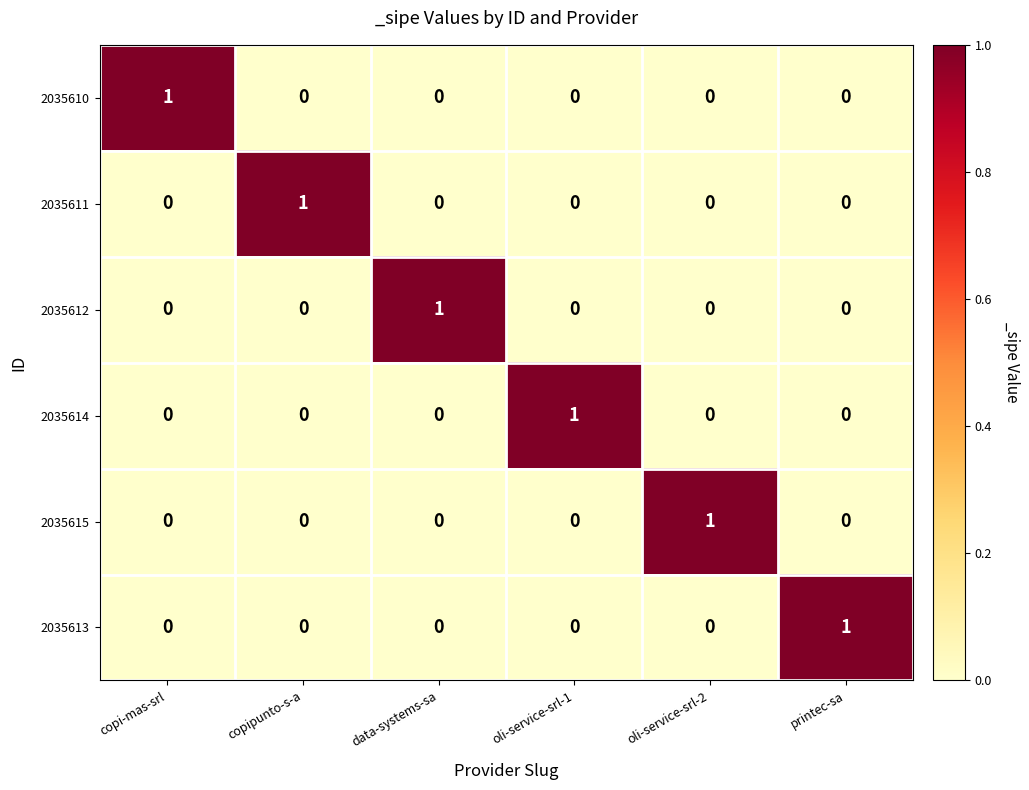

What is the difference between the highest and lowest values at oli-service-srl-1?

1